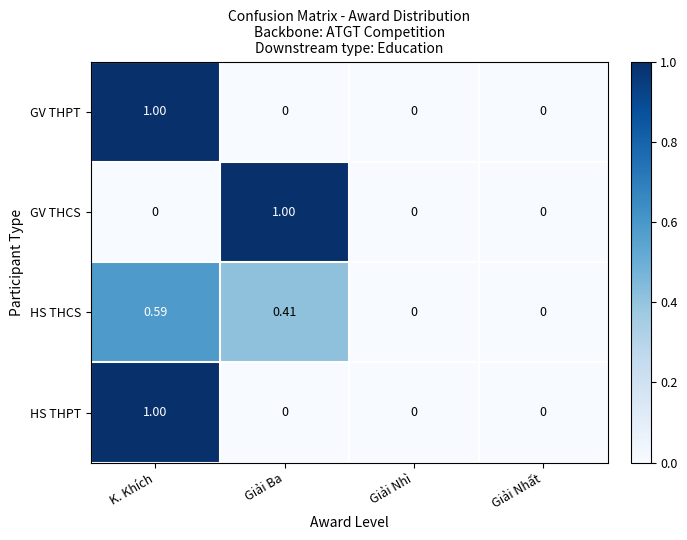

Which category has the highest value in the GV THPT series?

K. Khích